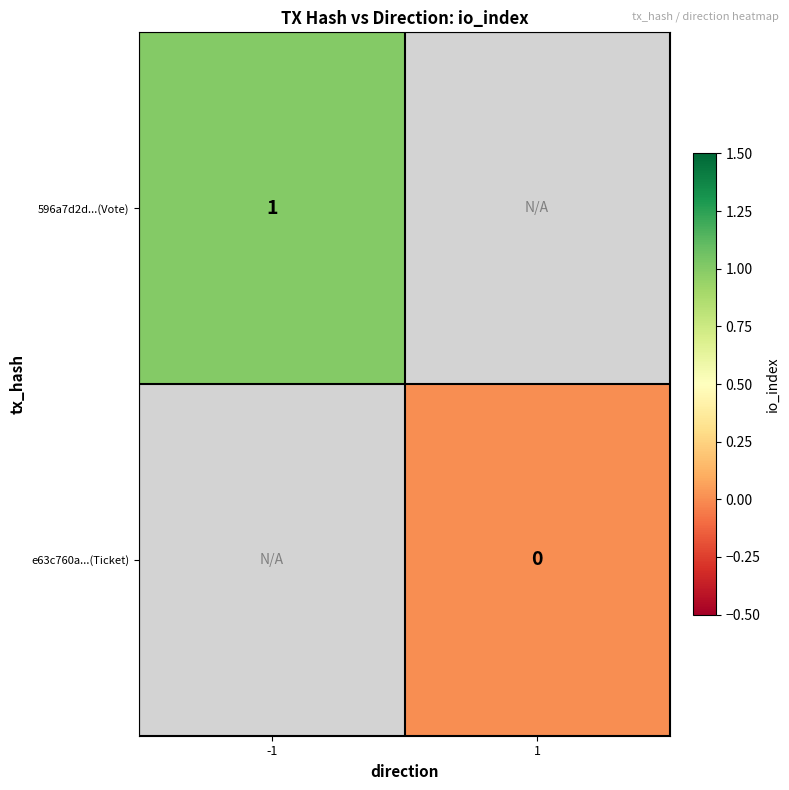

The value of 596a7d2d...(Vote) at -1 is 0. True or false?

False